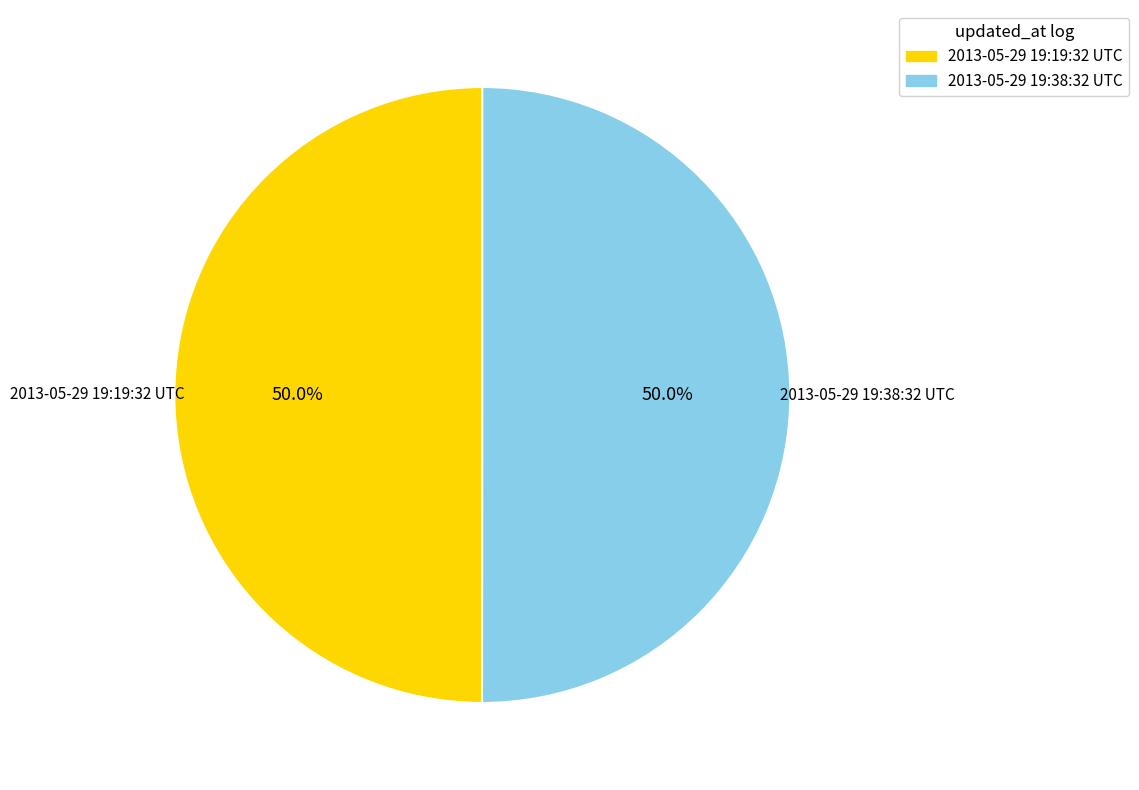

Count the number of slices in the pie.

2